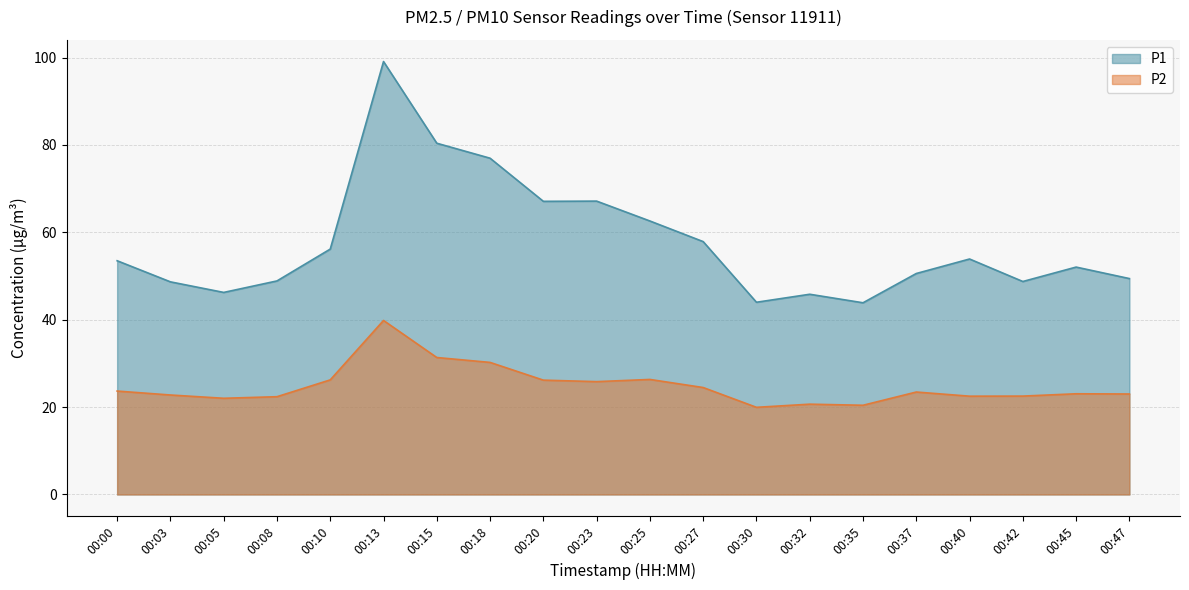

What value does the P1 series have at 00:32?

45.8